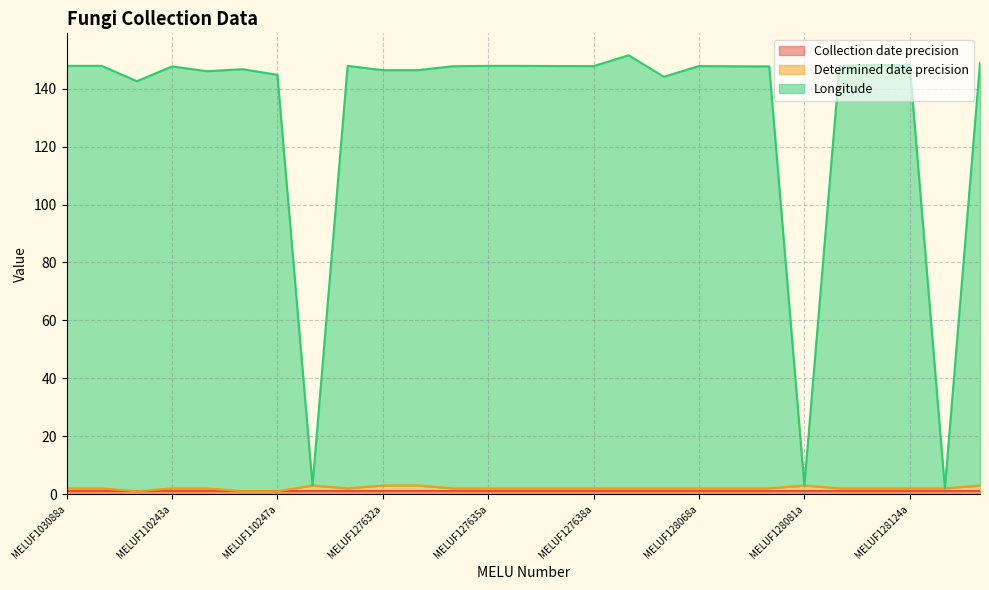

What is the difference between the second highest and minimum values in the Longitude series?

146.9